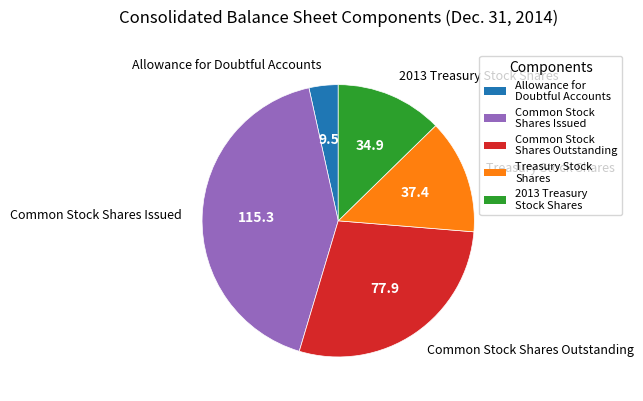

What is the largest slice in the pie chart?

Common Stock Shares Issued